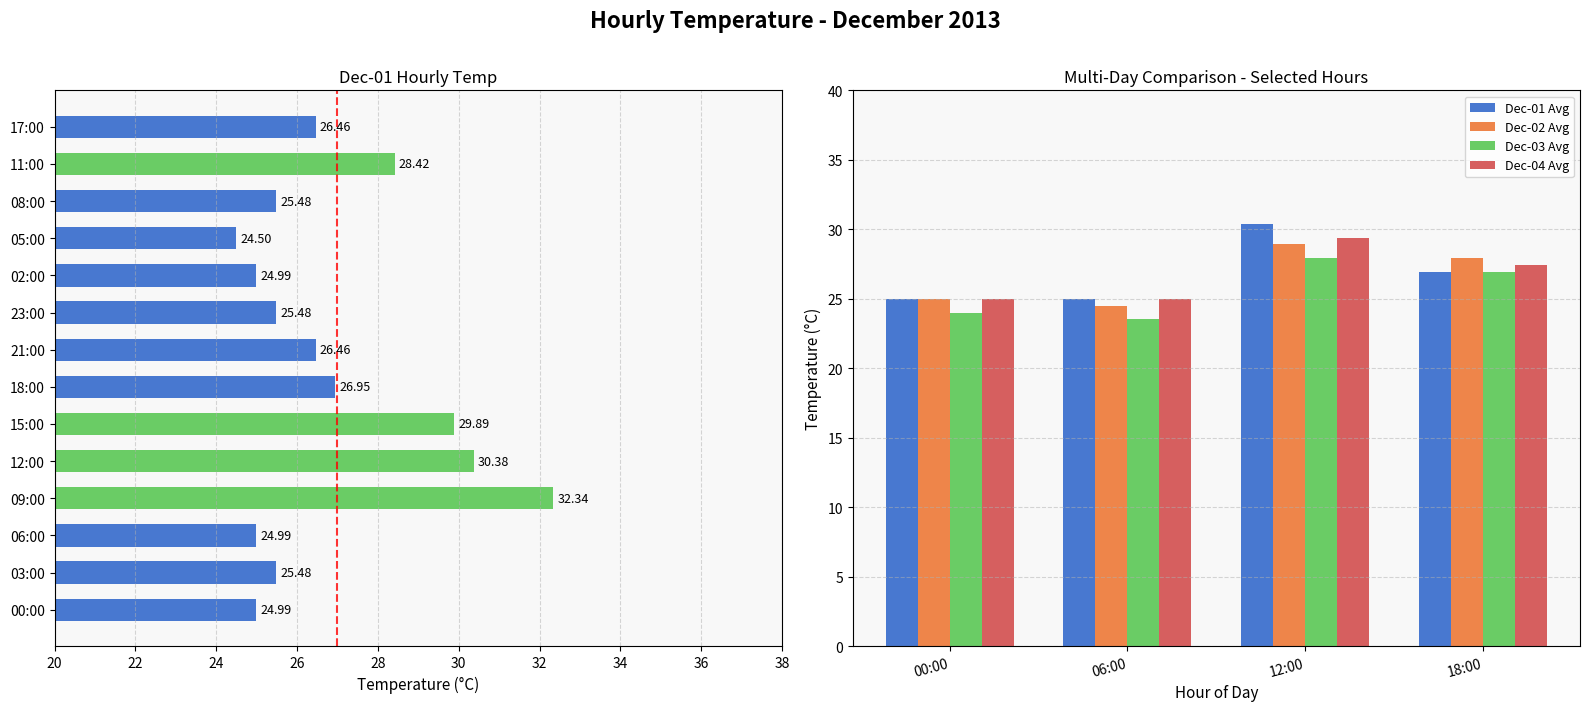

The value of Dec-03 Avg at 18:00 is 26.9. True or false?

True